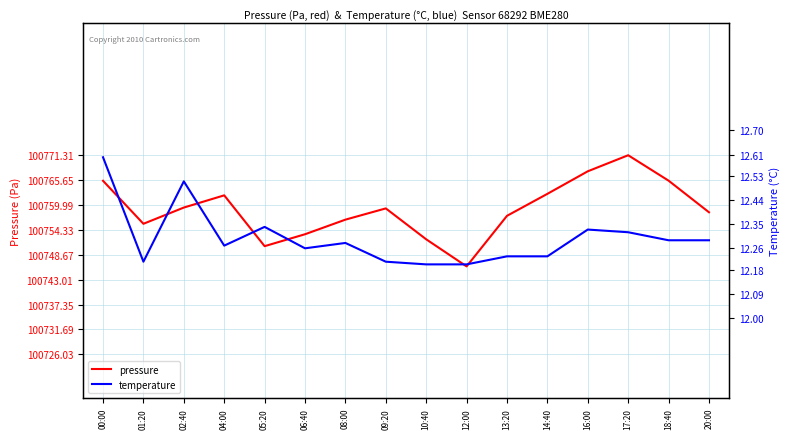

Reading left to right, what are all the values shown in this chart?

pressure: 00:00=100765.5	01:20=100755.7	02:40=100759.4	04:00=100762.2	05:20=100750.6	06:40=100753.3	08:00=100756.7	09:20=100759.2	10:40=100752.2	12:00=100746.0	13:20=100757.5	14:40=100762.5	16:00=100767.7	17:20=100771.3	18:40=100765.5	20:00=100758.3
temperature: 00:00=12.6	01:20=12.2	02:40=12.5	04:00=12.3	05:20=12.3	06:40=12.3	08:00=12.3	09:20=12.2	10:40=12.2	12:00=12.2	13:20=12.2	14:40=12.2	16:00=12.3	17:20=12.3	18:40=12.3	20:00=12.3